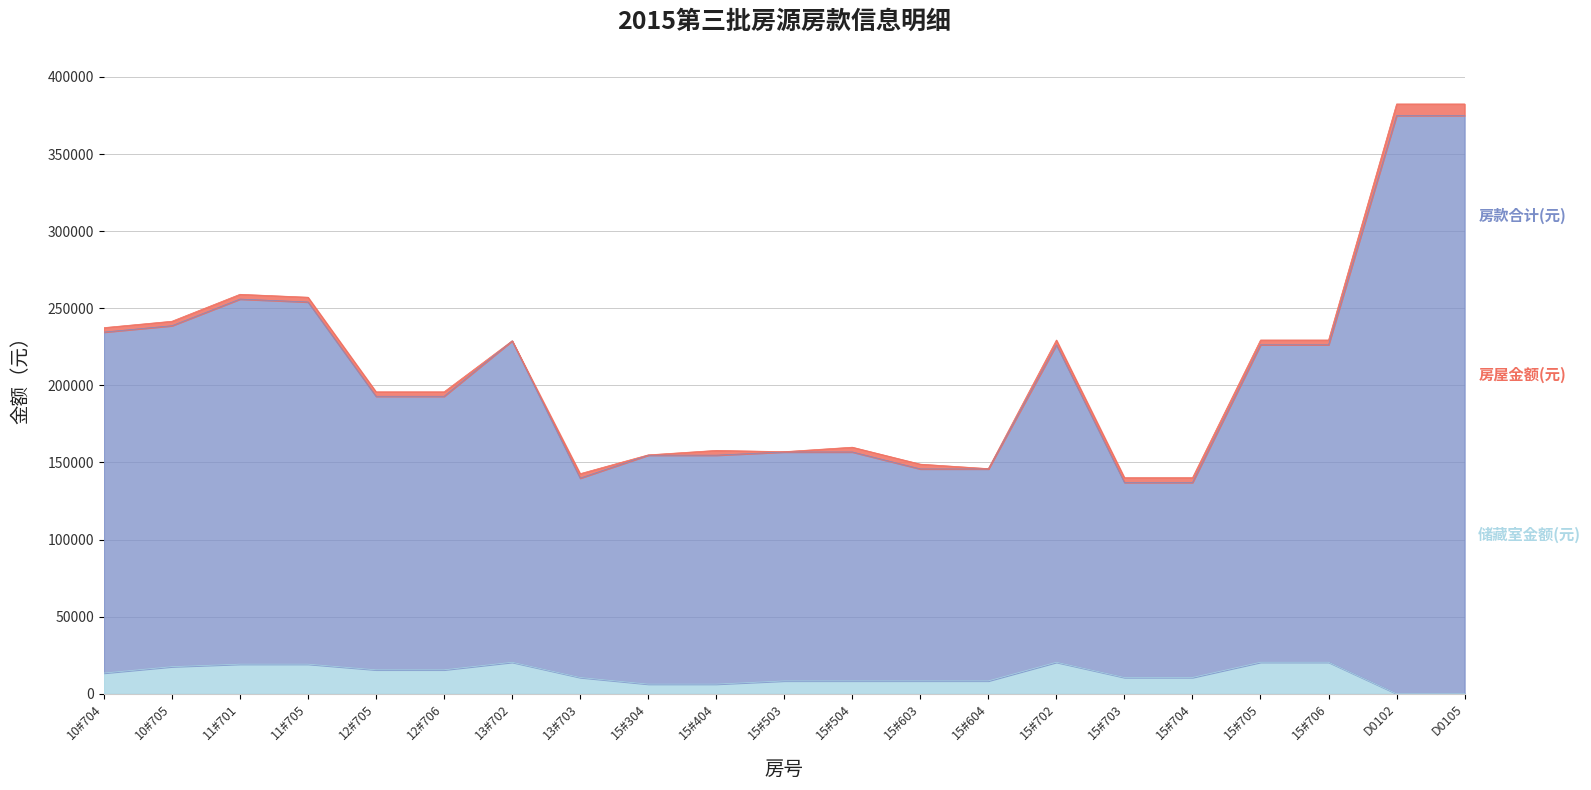

Does the chart have visible grid lines?

Yes